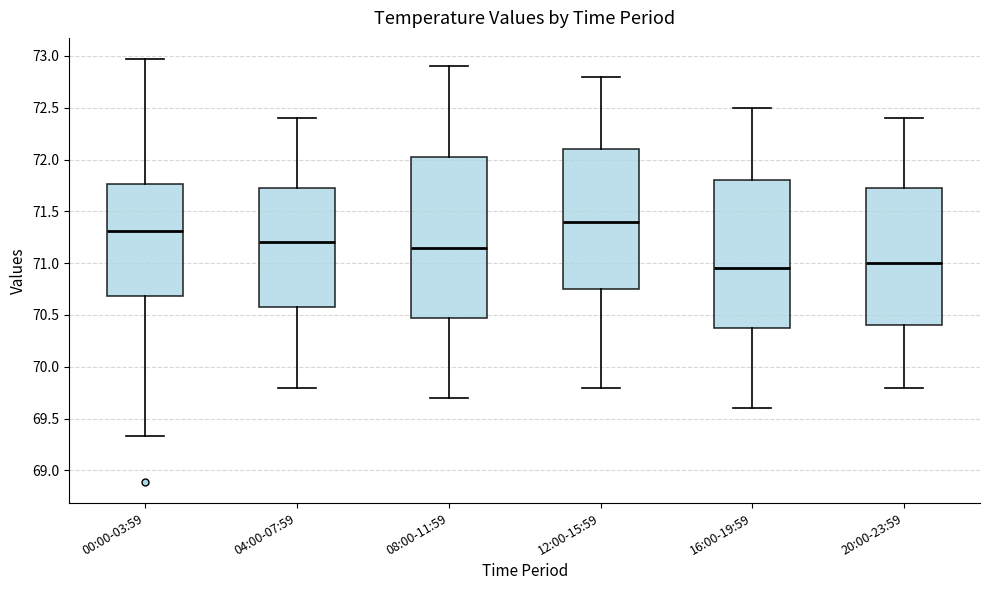

Where does the upper whisker of the box for 12:00-15:59 end on the y-axis? The values are not printed on the chart, so give them approximately, as read against the axis.

72.80